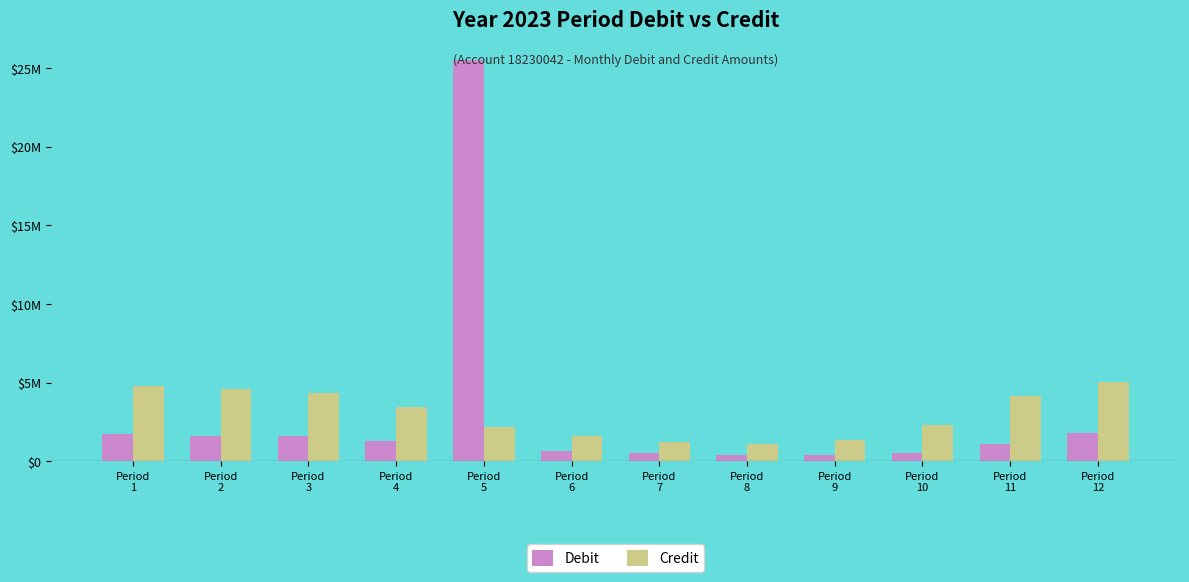

Reading left to right, what are all the values shown in this chart?

Debit: 1731410.1	1585073.9	1597021.1	1308704.2	25495648.7	675548.1	541770.9	418779.9	406159.0	541595.0	1098250.3	1798440.4
Credit: 4793893.2	4583642.5	4364388.0	3474076.4	2149449.1	1605840.6	1228347.8	1120547.0	1327580.4	2291358.7	4139656.7	5011153.3